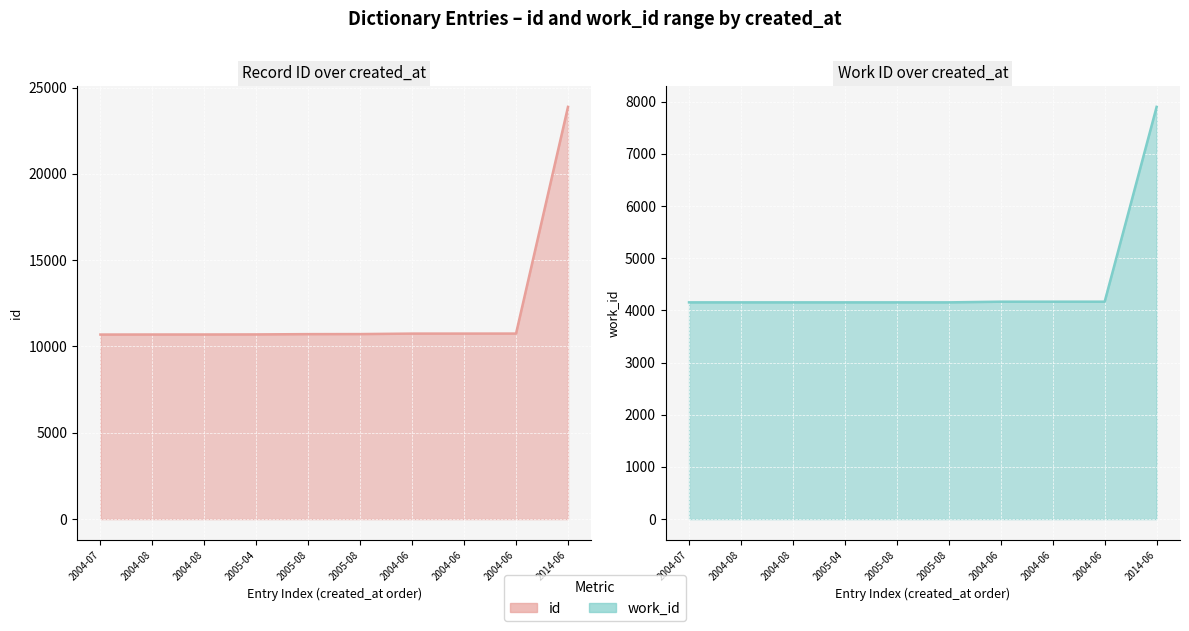

What are all the series names shown in the legend?

id line, work_id line